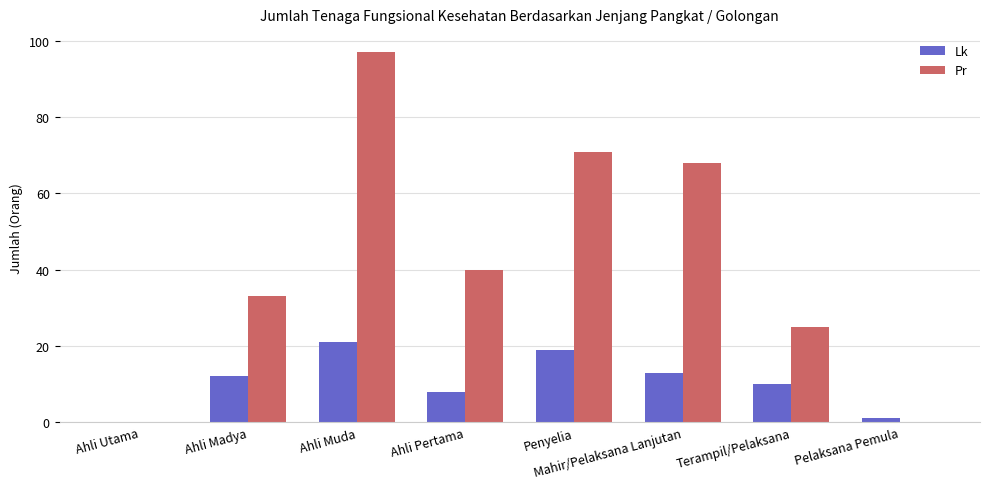

Which series has the largest range (max minus min)?

Pr